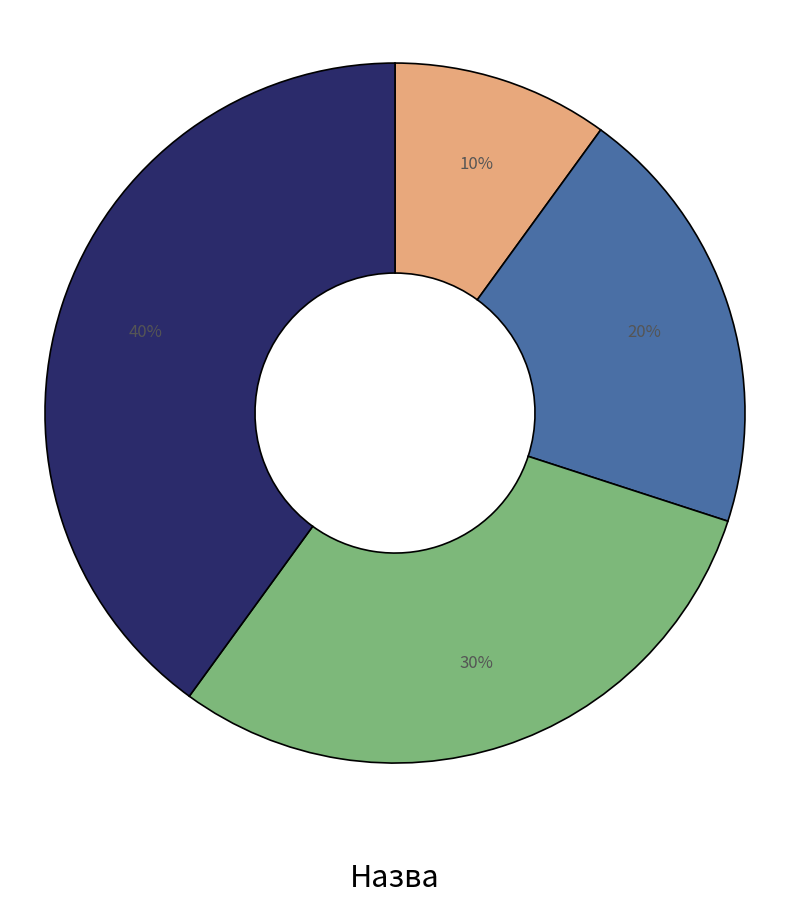

Does any single category account for the majority?

No